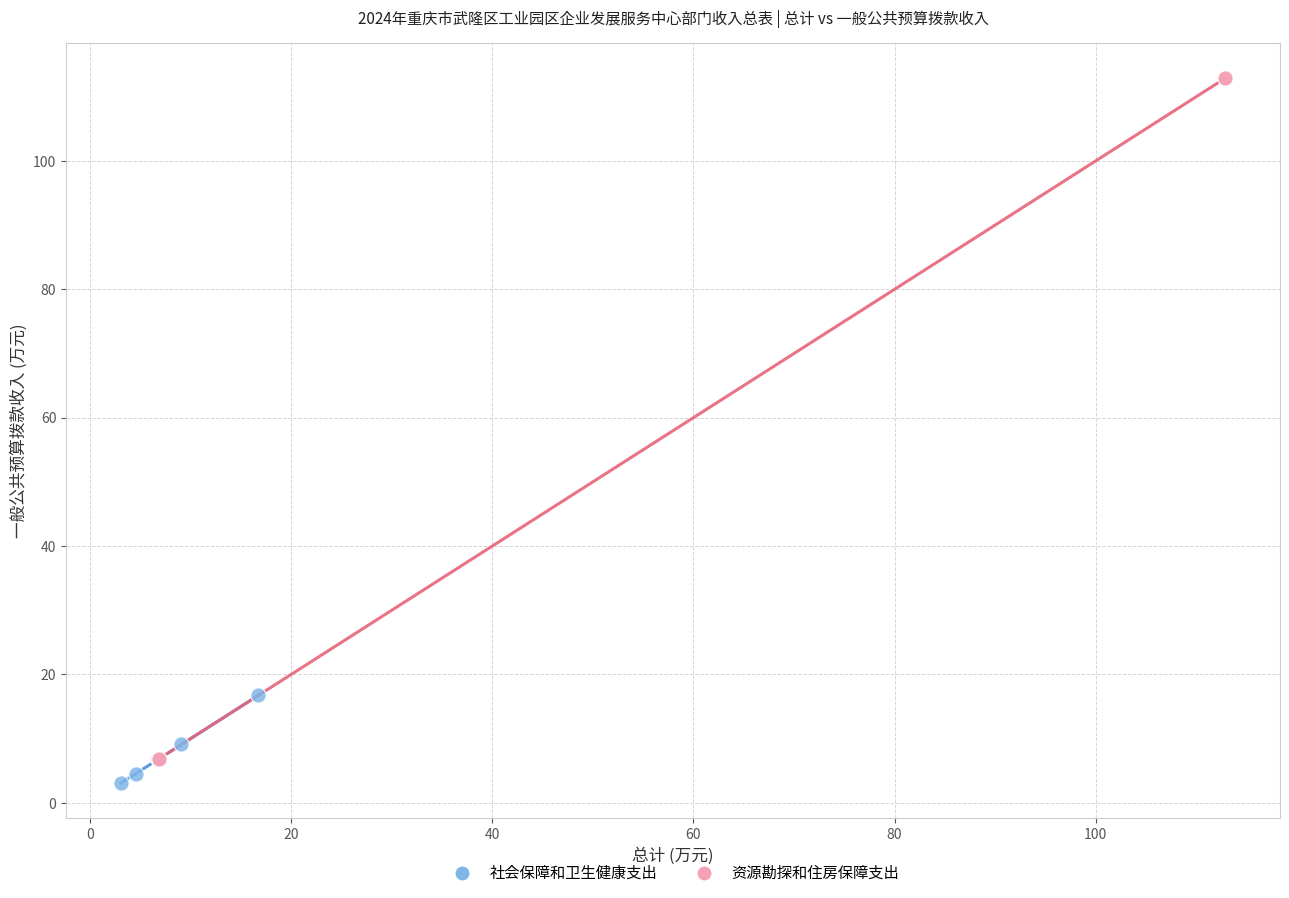

What are all the series names shown in the legend?

社会保障和卫生健康支出, 资源勘探和住房保障支出